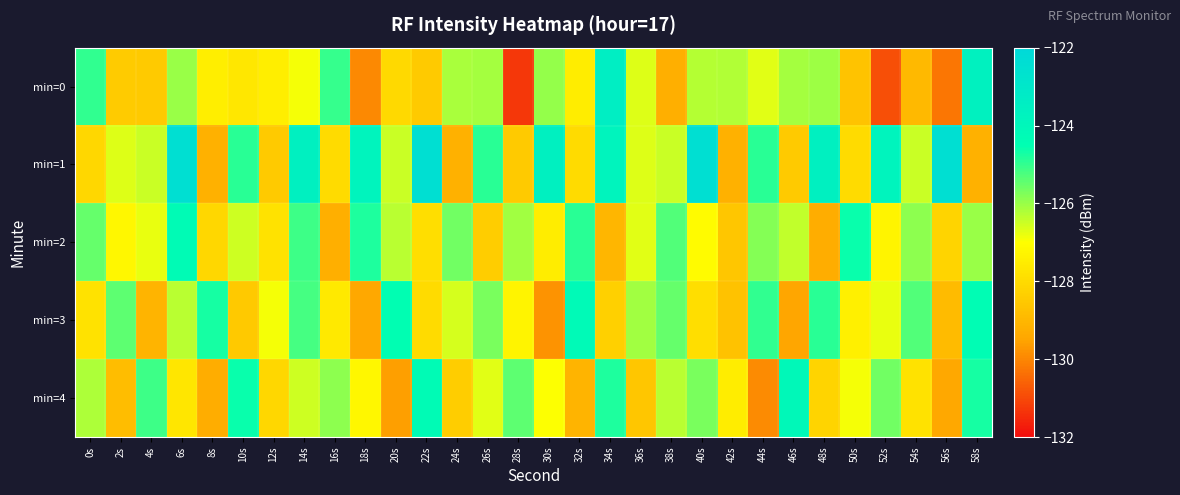

Which series has the largest total across all categories?

min=1